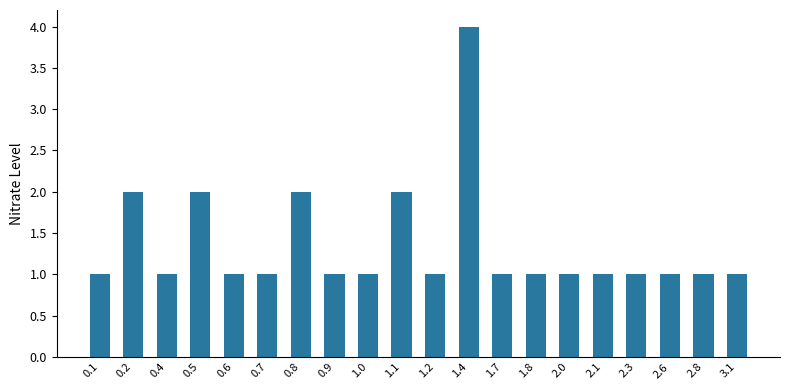

What is the minimum value shown in the chart?

1